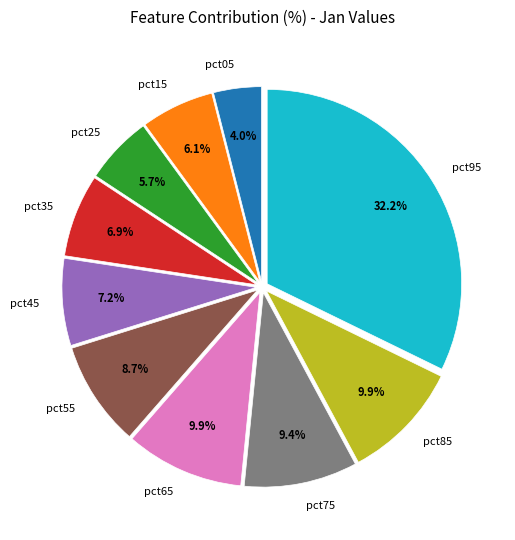

Is it true that pct55 is 15% of the pie?

False